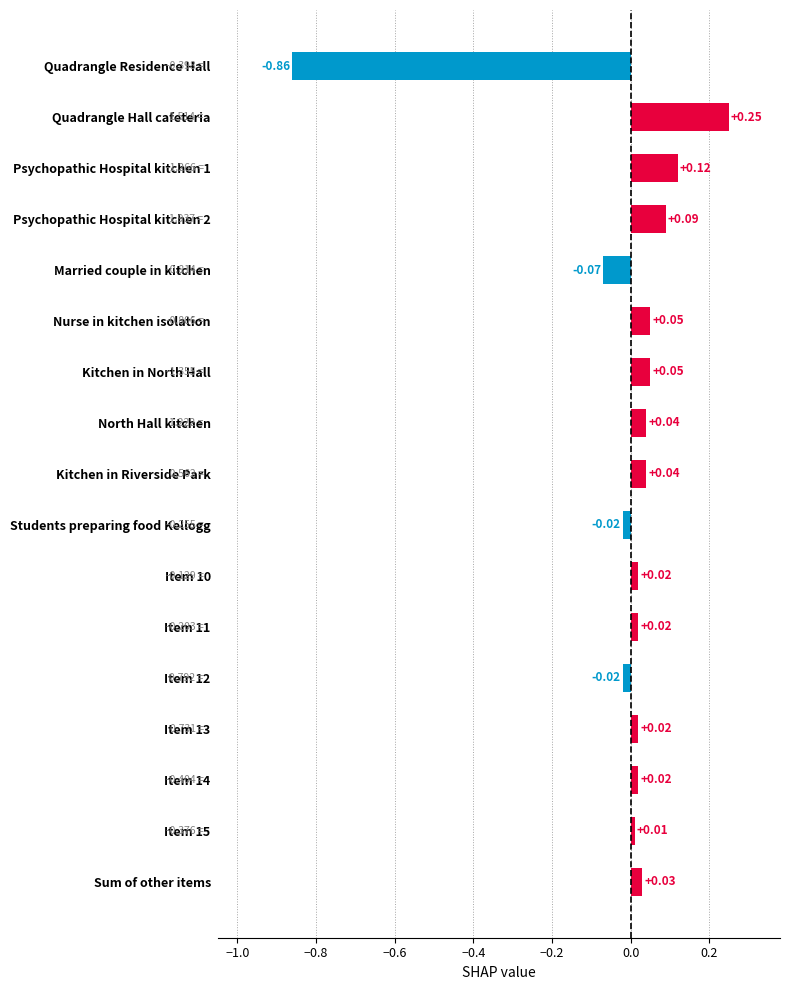

At which category does the chart reach its minimum across all series?

Quadrangle Residence Hall